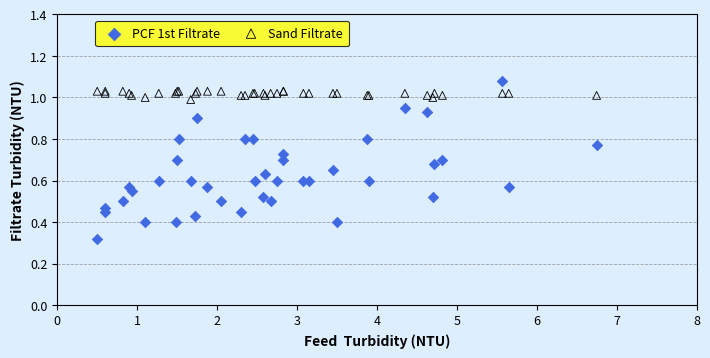

What are all the series names shown in the legend?

PCF 1st Filtrate, Sand Filtrate